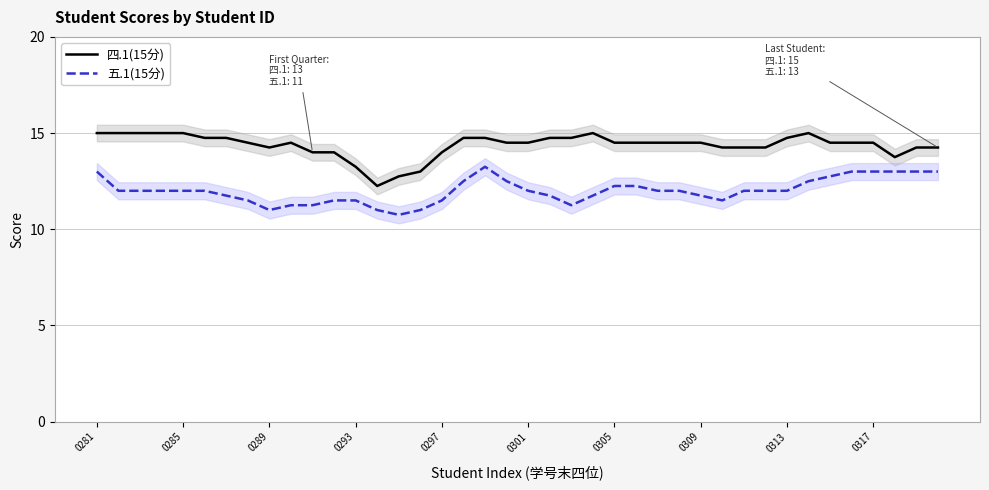

True or false: 四.1(15分) and 五.1(15分) cross at least once.

False